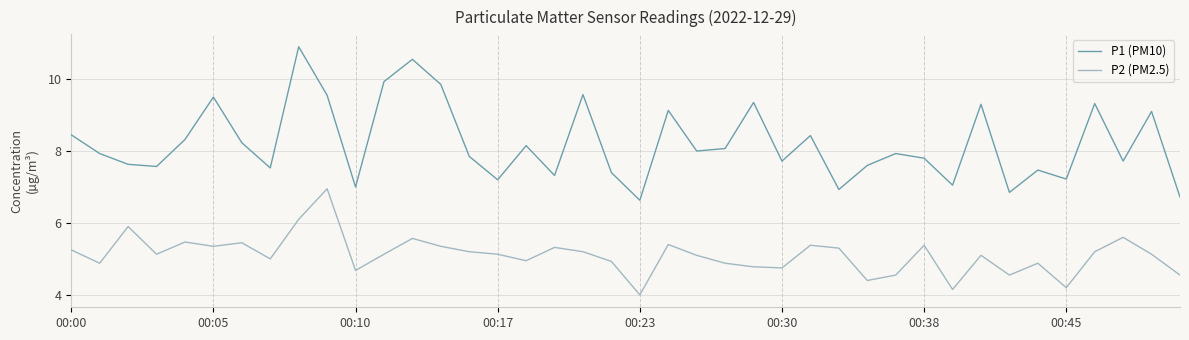

True or false: P2 (PM2.5) and P1 (PM10) cross at least once.

False